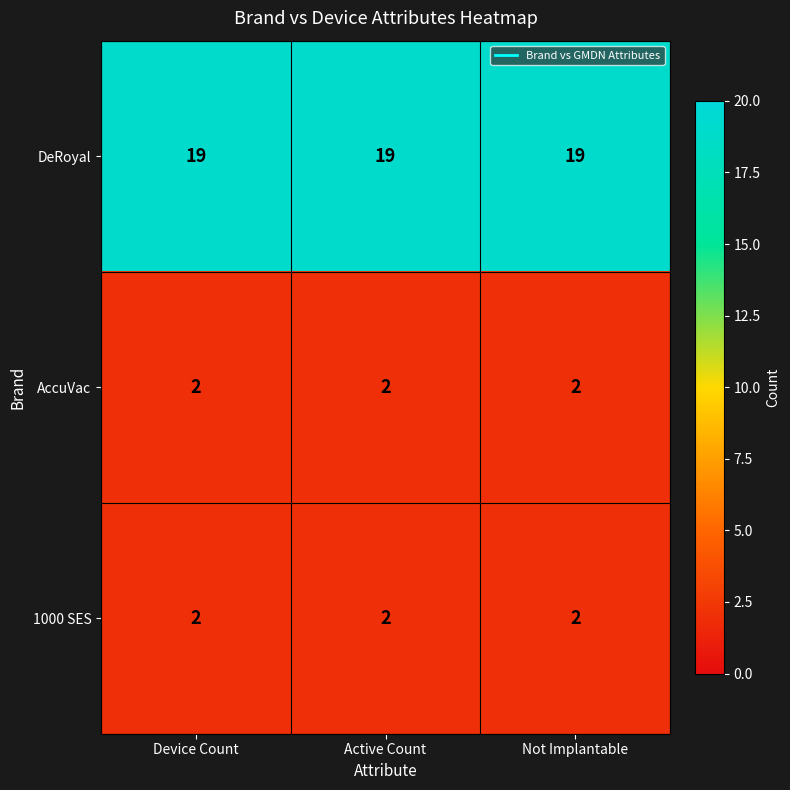

What is the approximate value of DeRoyal at Active Count?

19